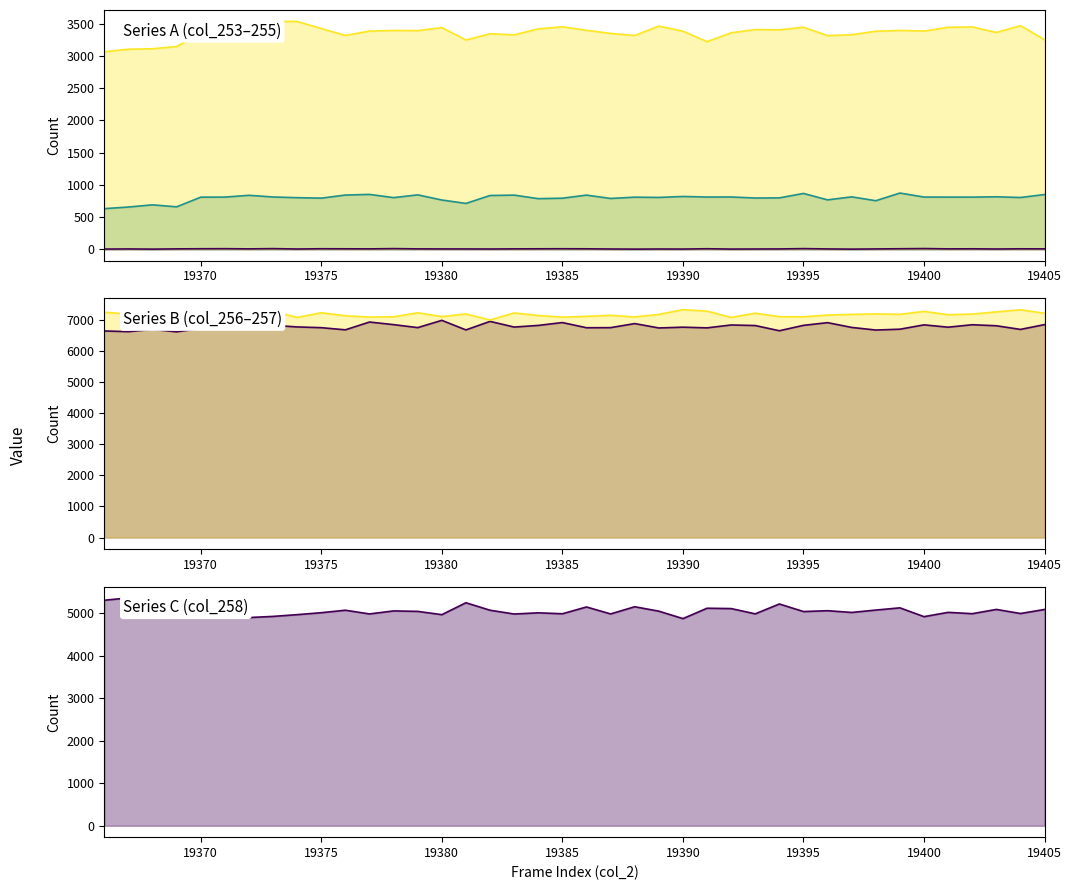

True or false: col_255 line and col_253 line intersect in this chart.

False